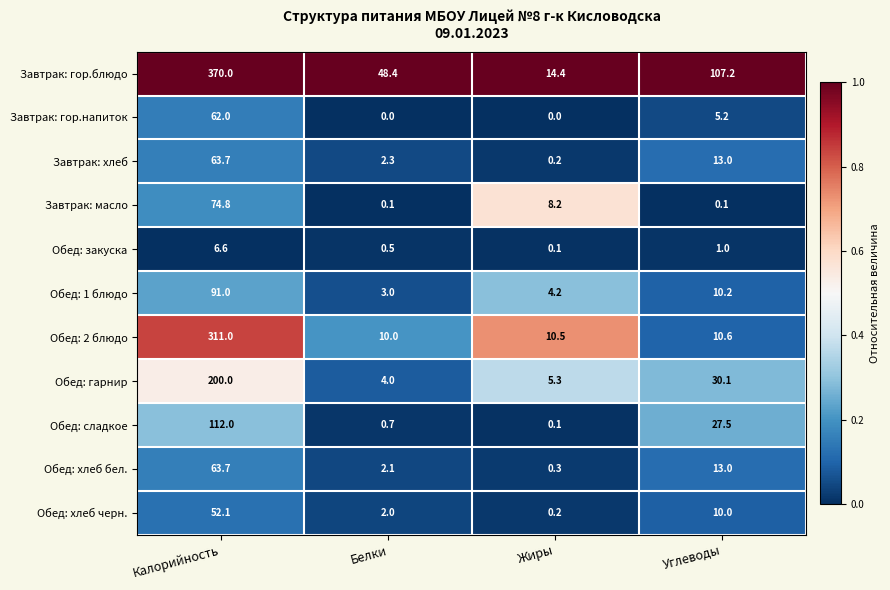

At which label does Завтрак: хлеб reach its minimum?

Жиры